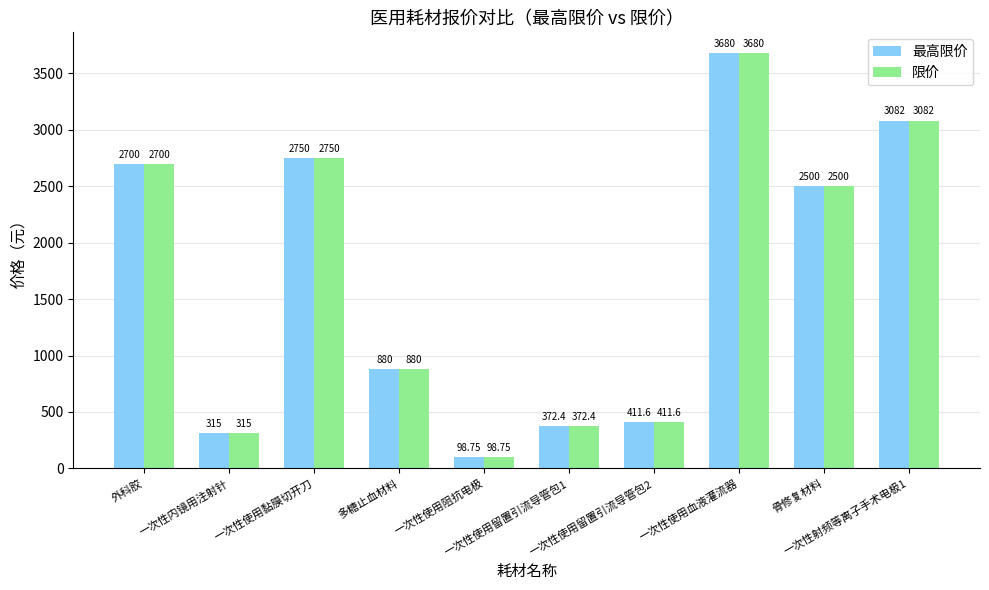

How many data points in 限价 are less than 2500?

5